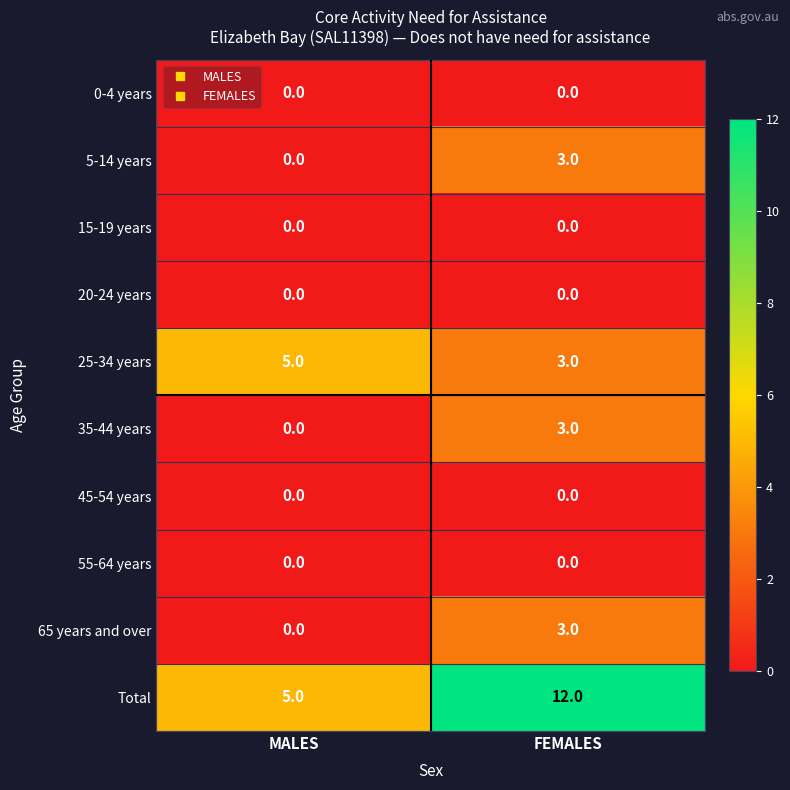

True or false: 55-64 years has a value of 0 at FEMALES.

True